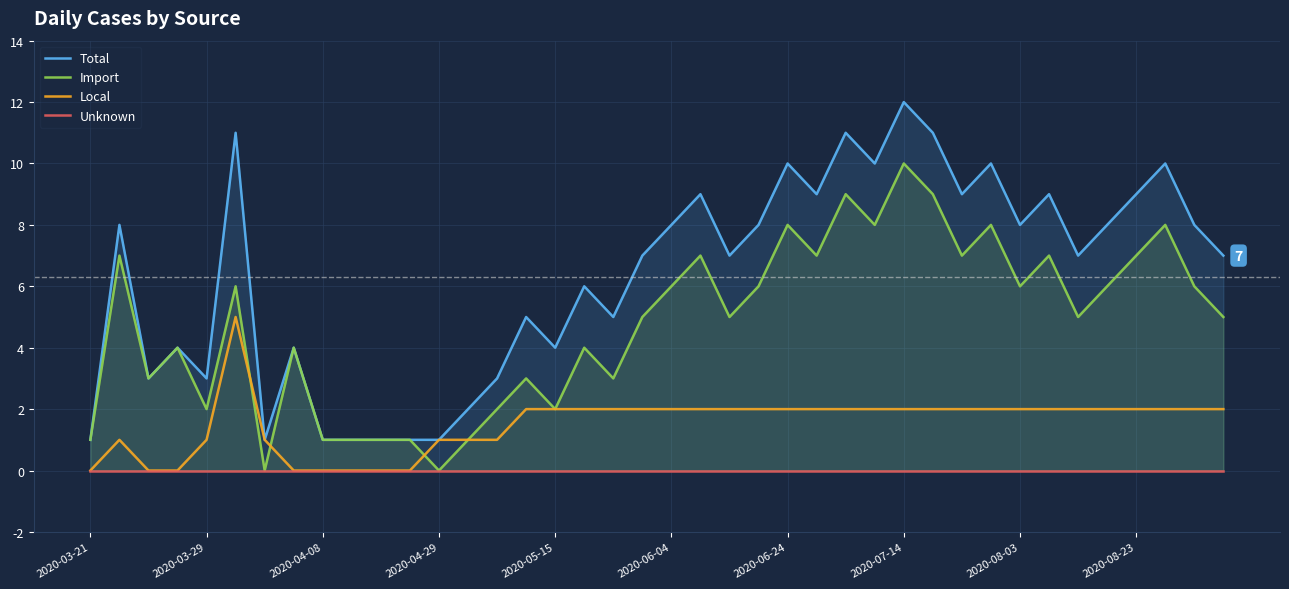

The value of Local at 2020-08-23 is 1. True or false?

False